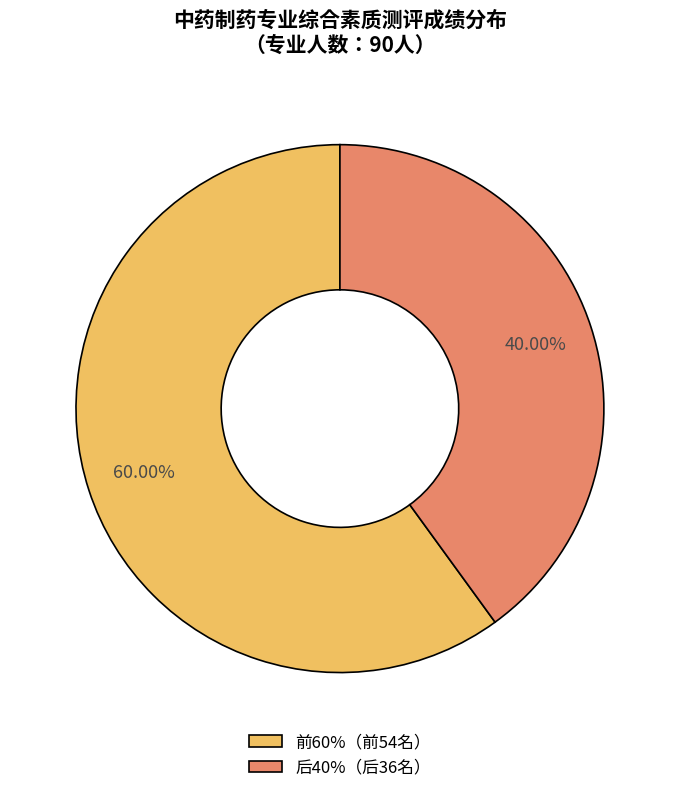

How many segments does this pie chart have?

2